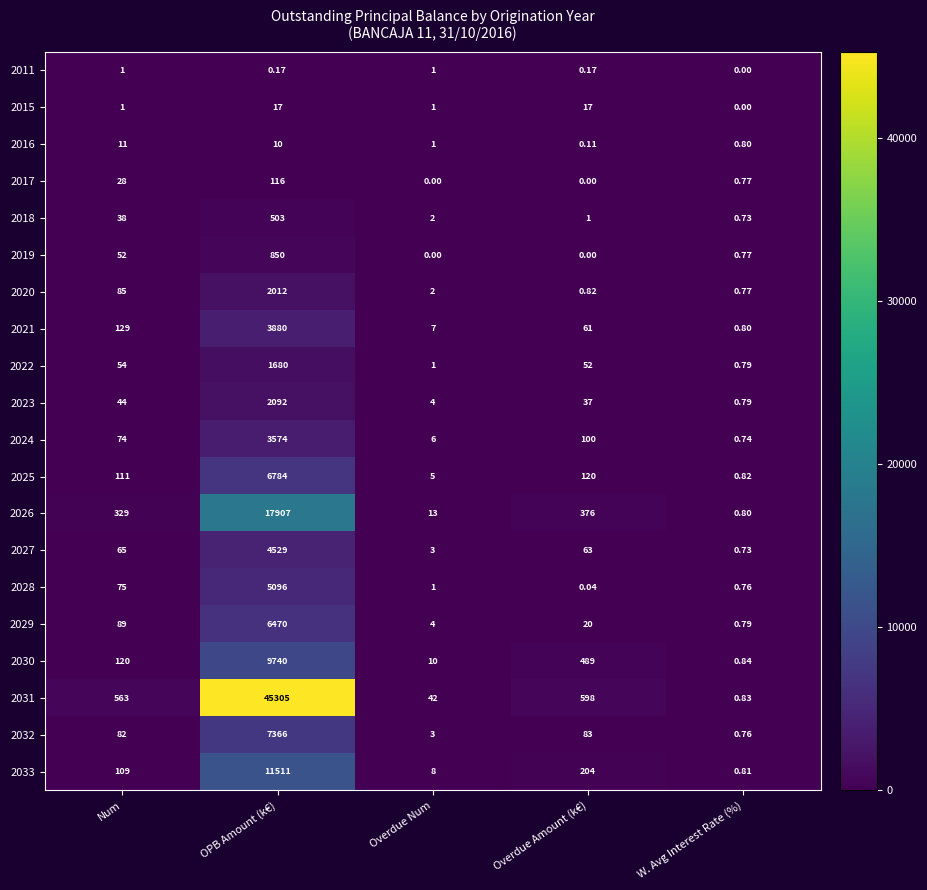

Which label corresponds to the largest value in the chart?

OPB Amount (k€)